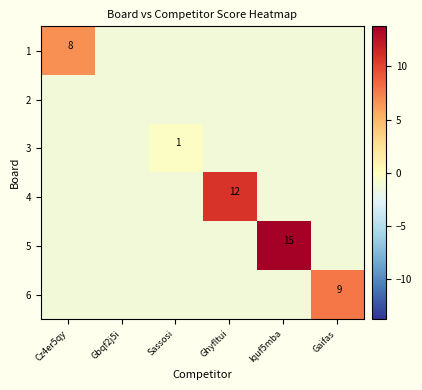

Is the value of 4 at Cz4er5qy greater than the value of 6 at Ghyfltui?

No